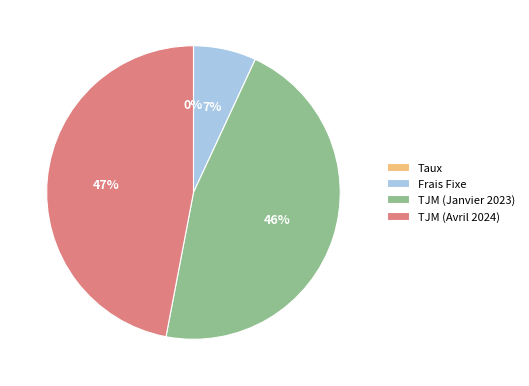

What is the largest slice in the pie chart?

TJM (Avril 2024)